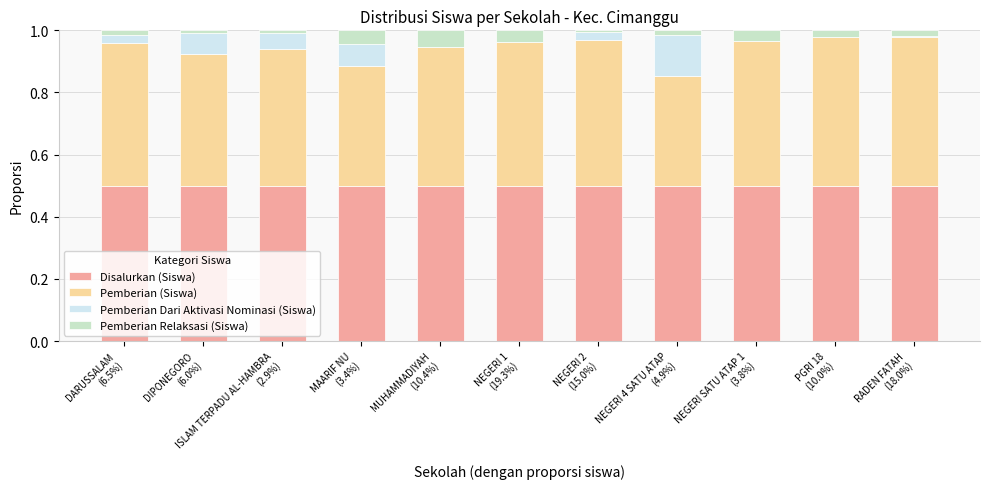

Are the bars grouped side by side (vs. stacked)?

No